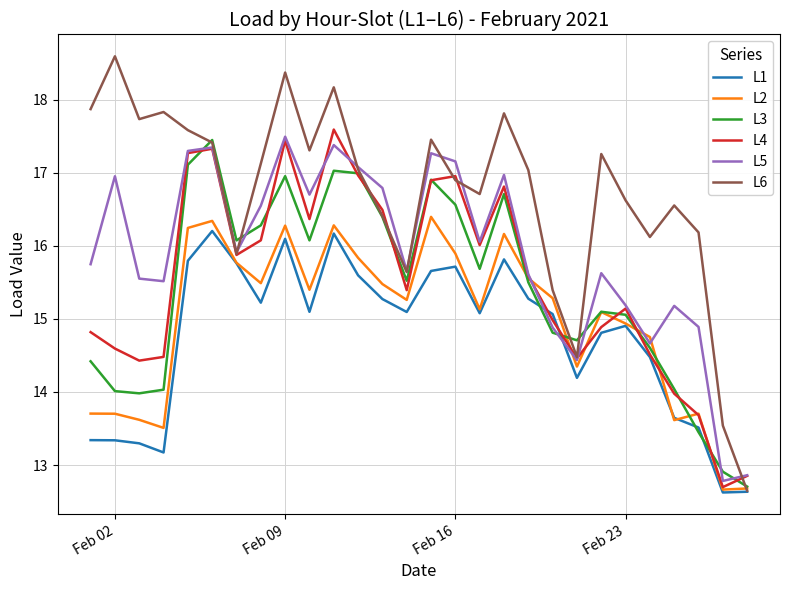

What is the smallest value displayed?

12.6